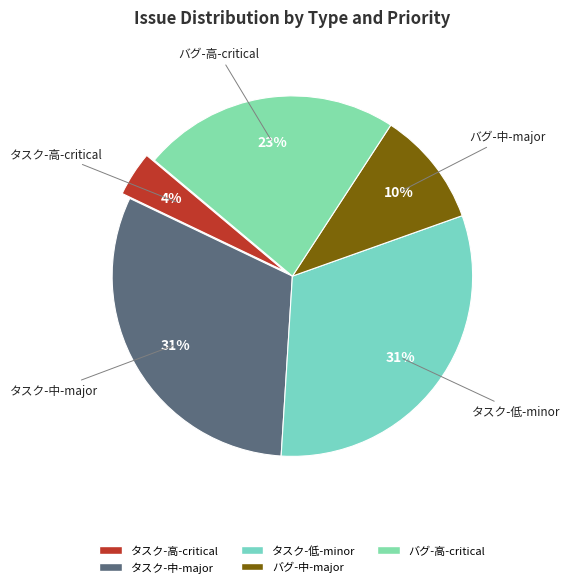

Does タスク-低-minor represent more than half of the total?

No